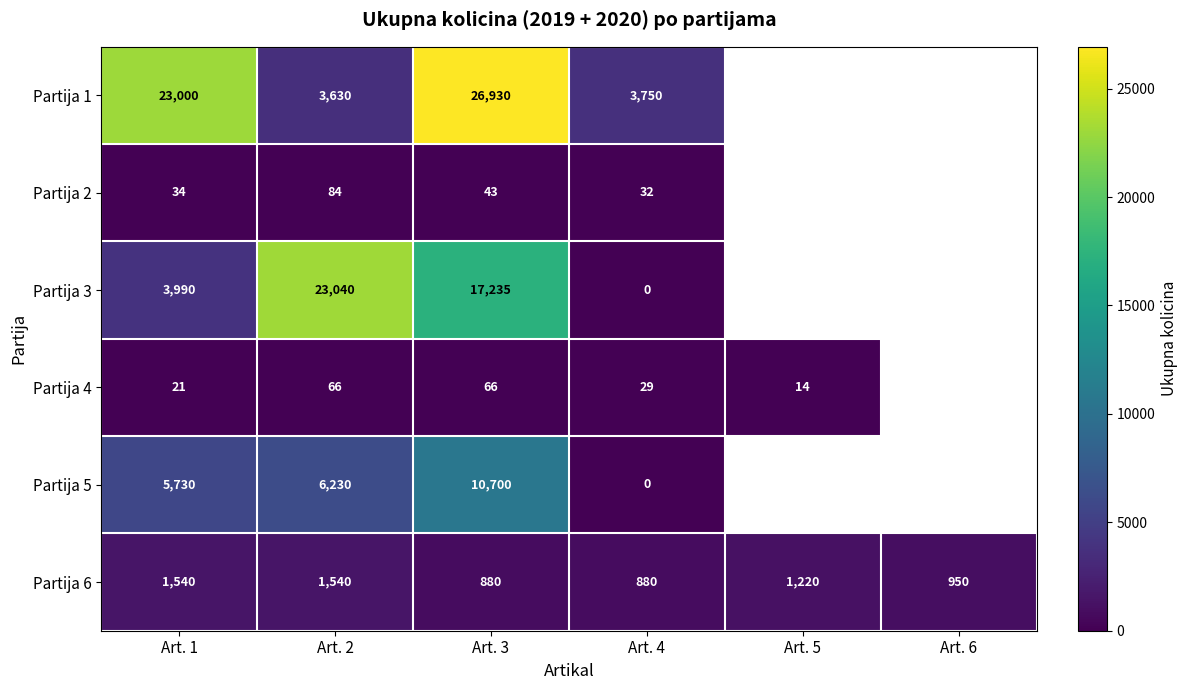

What is the total value across all series at Art. 1?

34315